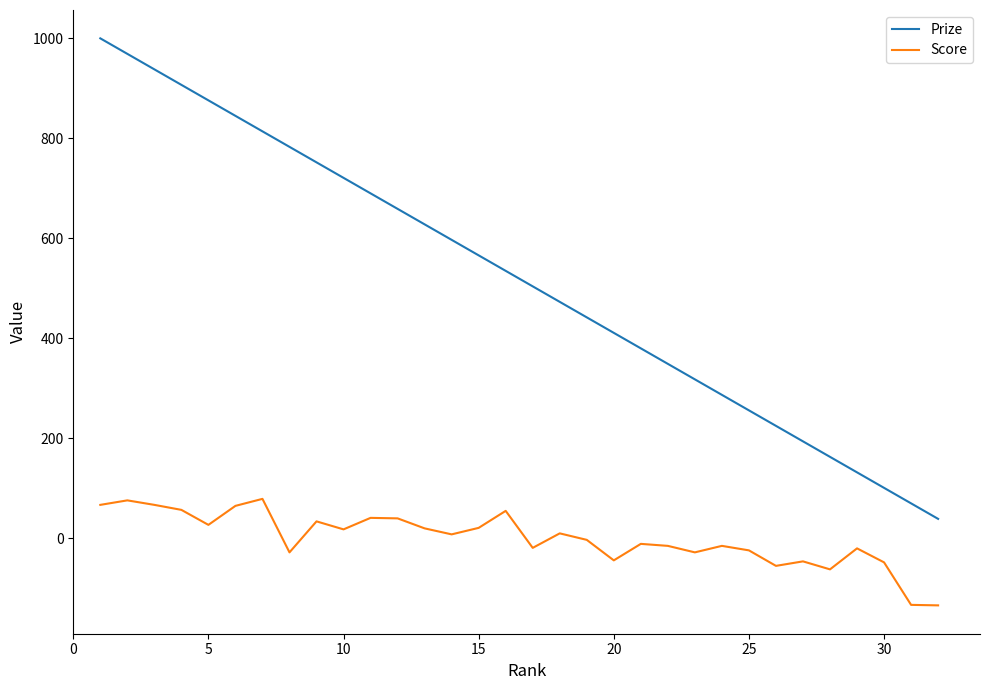

What is the difference between the maximum and minimum values in the Prize series?

961